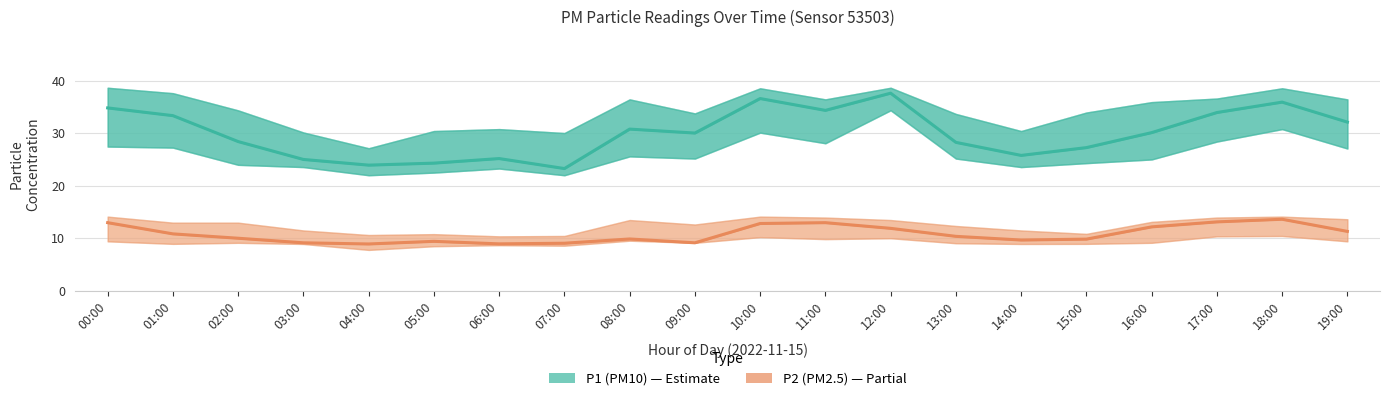

Where does the P2 (PM2.5) — Estimate based on partial data series first go above 10?

00:00